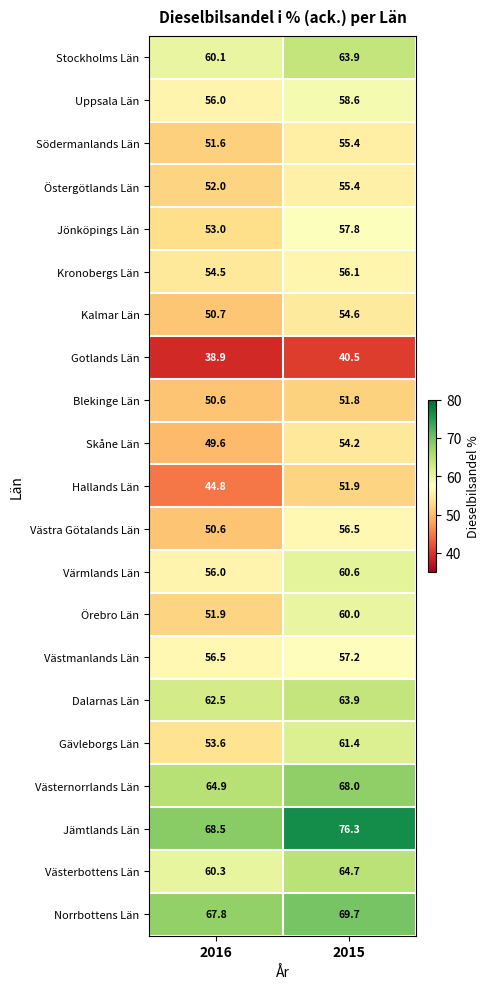

Which category has the lowest value in the Västra Götalands Län series?

2016